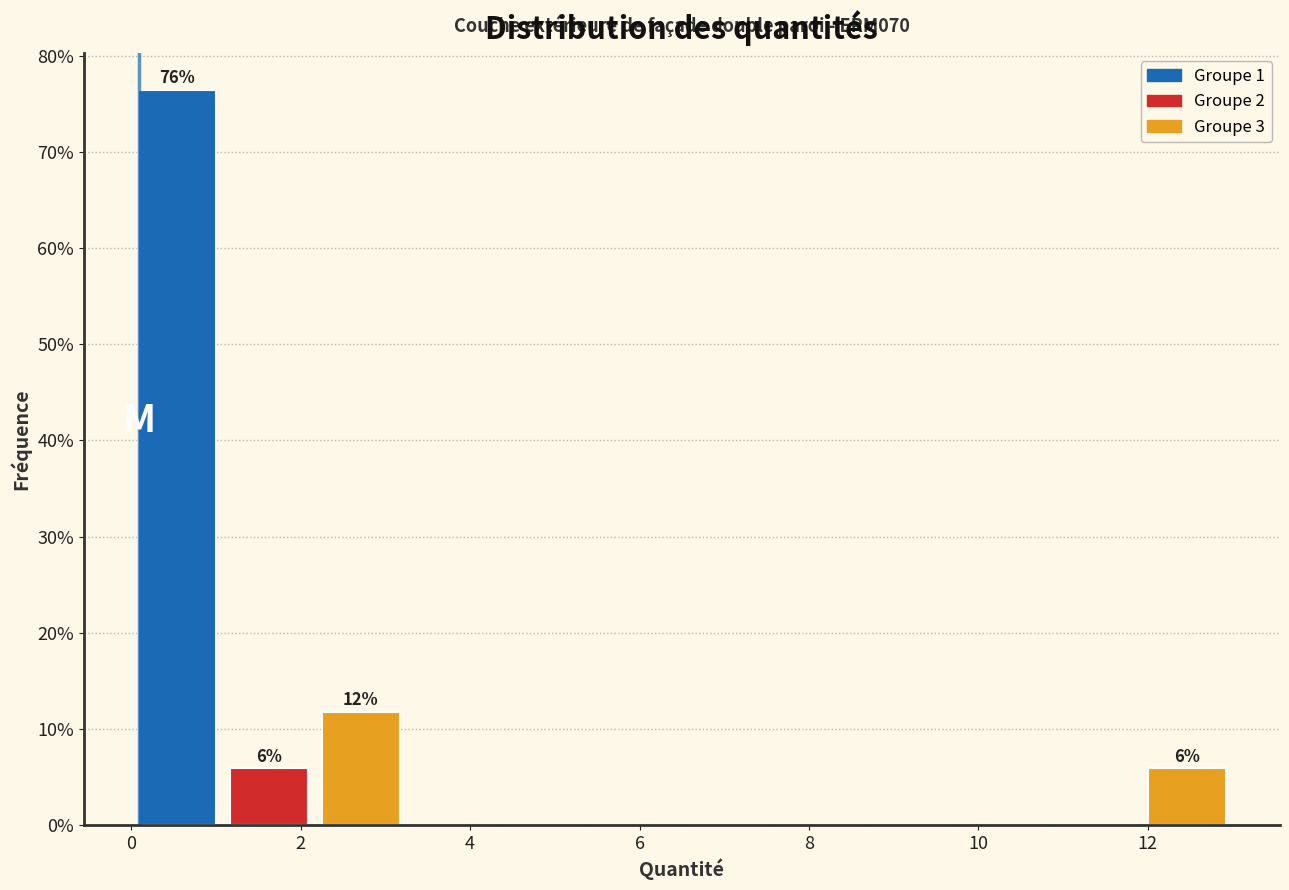

Over which range of the x-axis is the bar tallest?

0.0 to 1.0